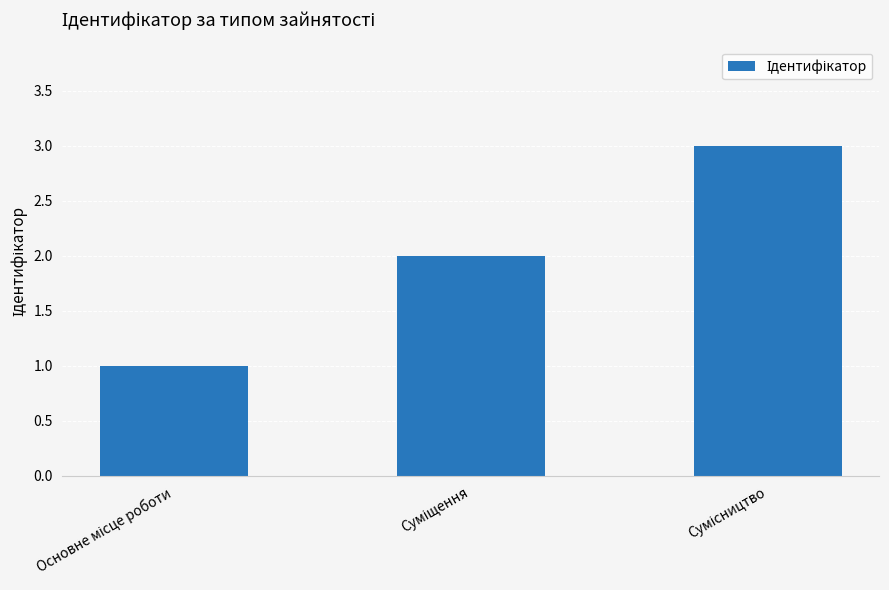

What is the greatest value displayed?

3